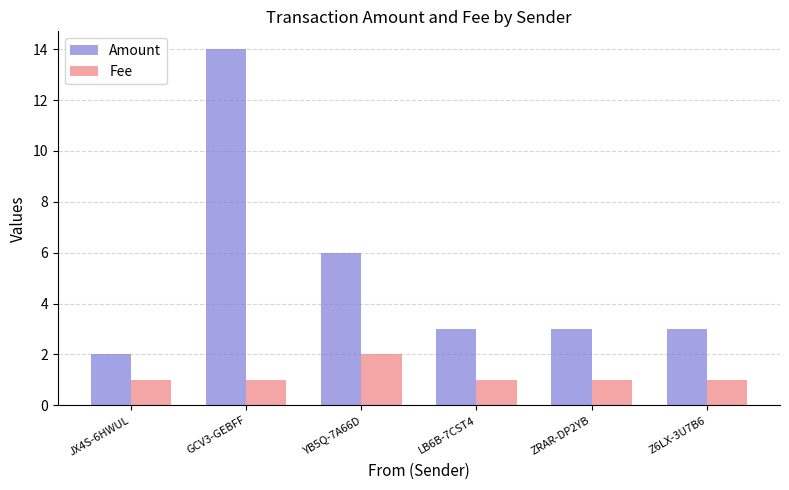

Reading right to left, transcribe all the data shown in this chart.

Amount: Z6LX-3U7B6=3.0	ZRAR-DP2YB=3.0	LB6B-7CST4=3.0	YB5Q-7A66D=6.0	GCV3-GEBFF=14.0	JX4S-6HWUL=2.0
Fee: Z6LX-3U7B6=1.0	ZRAR-DP2YB=1.0	LB6B-7CST4=1.0	YB5Q-7A66D=2.0	GCV3-GEBFF=1.0	JX4S-6HWUL=1.0